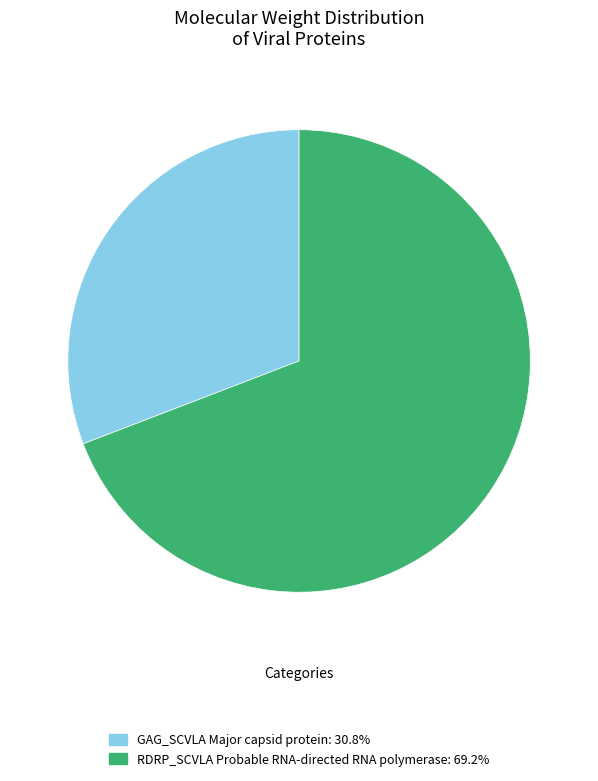

What is the ratio of the value at GAG_SCVLA Major capsid protein: 30.8% to the value at RDRP_SCVLA Probable RNA-directed RNA polymerase: 69.2%?

0.4